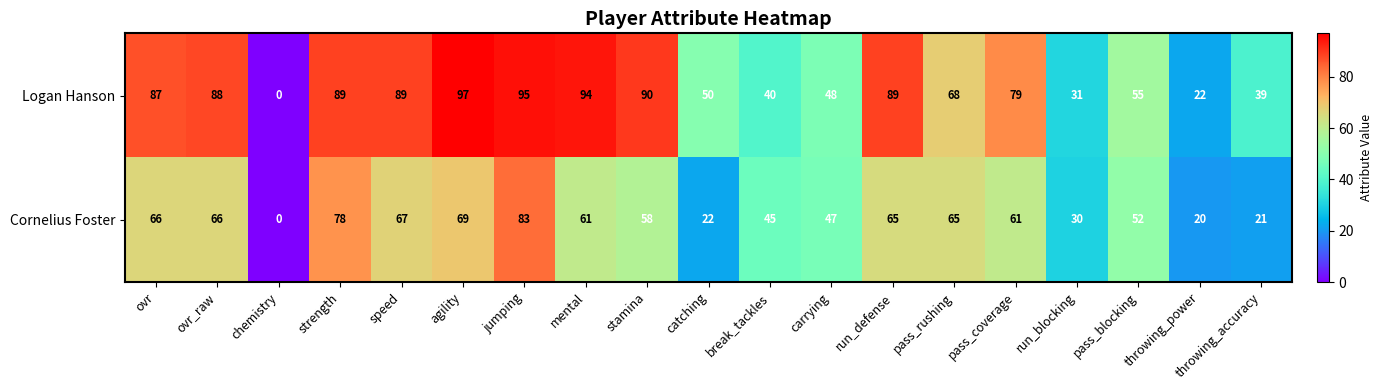

The value of Cornelius Foster at run_blocking is 41. True or false?

False